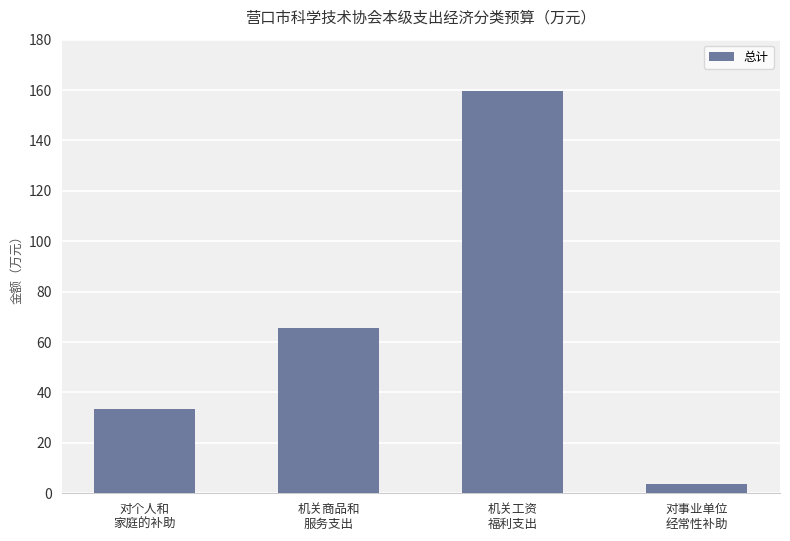

Does the chart contain stacked bars?

No